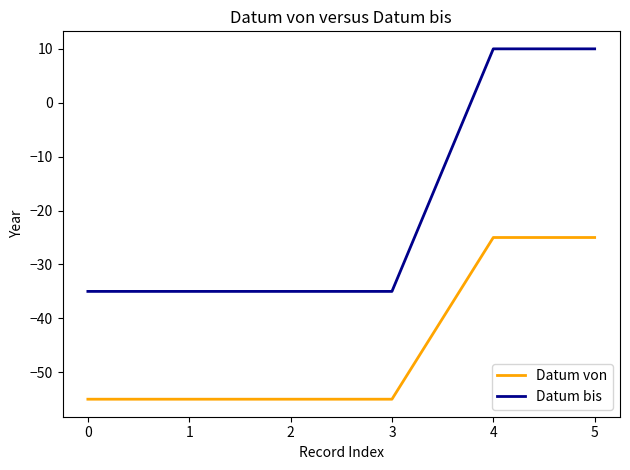

True or false: Datum von and Datum bis intersect in this chart.

False